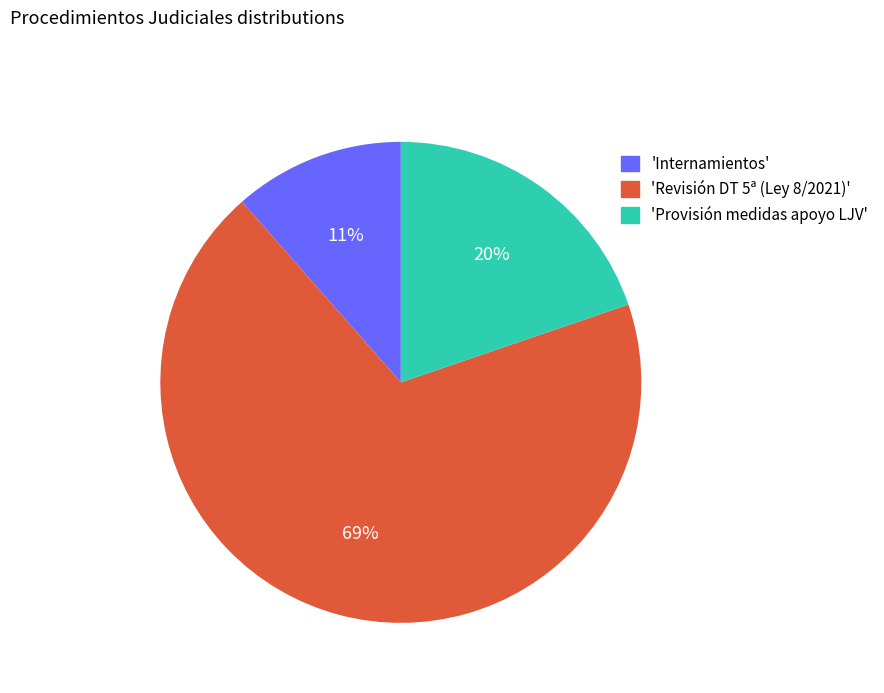

Is it true that 'Revisión DT 5ª (Ley 8/2021)' is 57% of the pie?

False